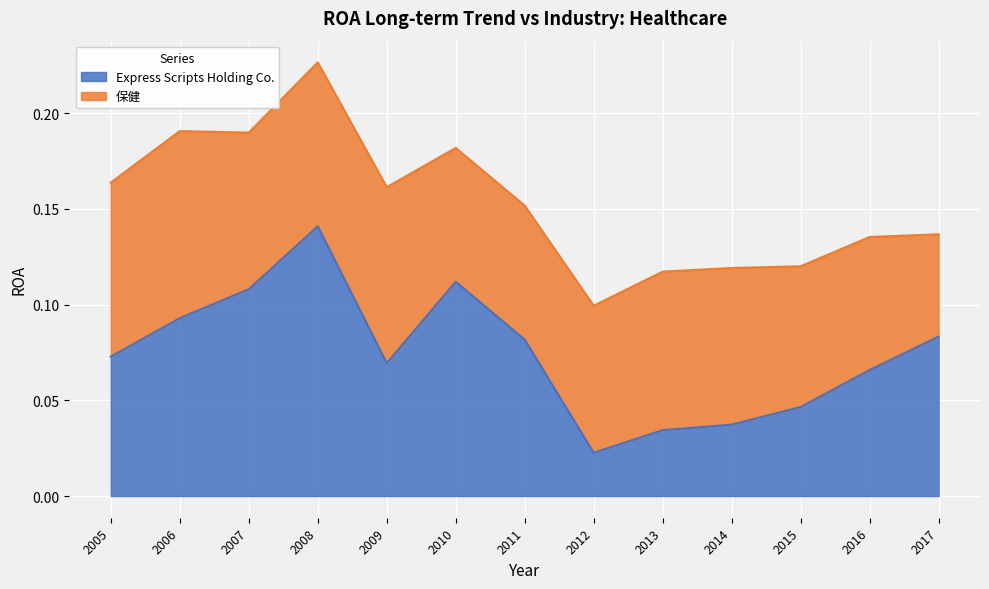

List the labels in order of value, smallest first.

2012, 2013, 2014, 2015, 2016, 2009, 2005, 2011, 2017, 2006, 2007, 2010, 2008